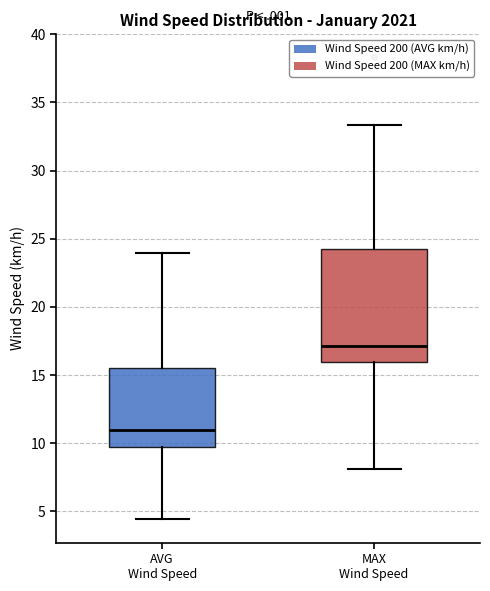

Reading left to right, transcribe this box plot: for each box, give where its median line is, the range the box spans, and where its two whiskers end, as read against the y-axis. The values are not printed on the chart, so give them approximately, as read against the axis.

AVG Wind Speed: median 11.0, box 9.5 to 15.5, whiskers 4.5 to 24.0
MAX Wind Speed: median 17.0, box 16.0 to 24.0, whiskers 8.0 to 33.5